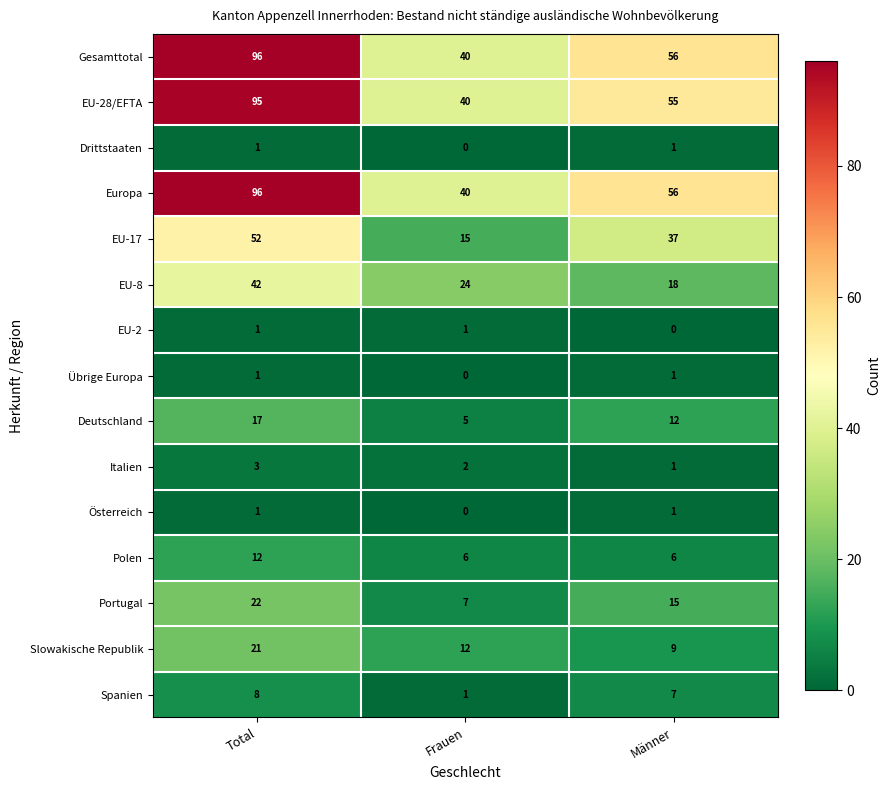

The Deutschland series shows 12 at Männer. True or false?

True